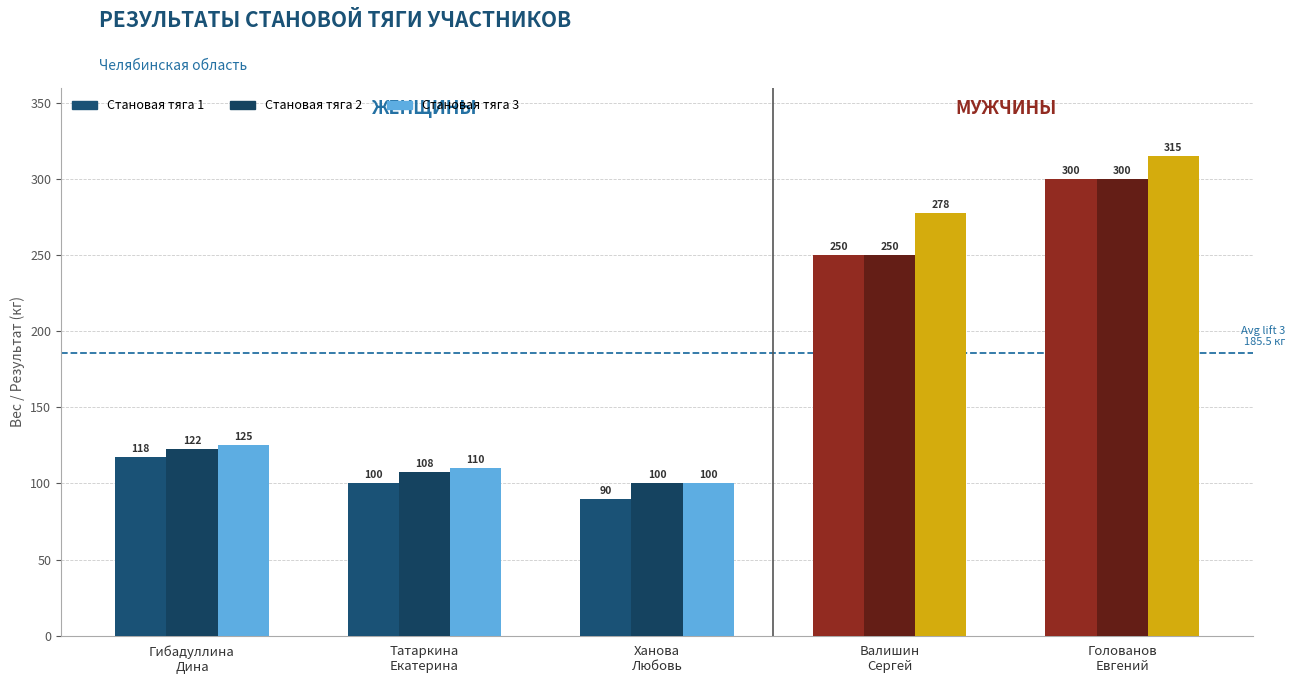

Which label corresponds to the largest value in the chart?

Голованов
Евгений